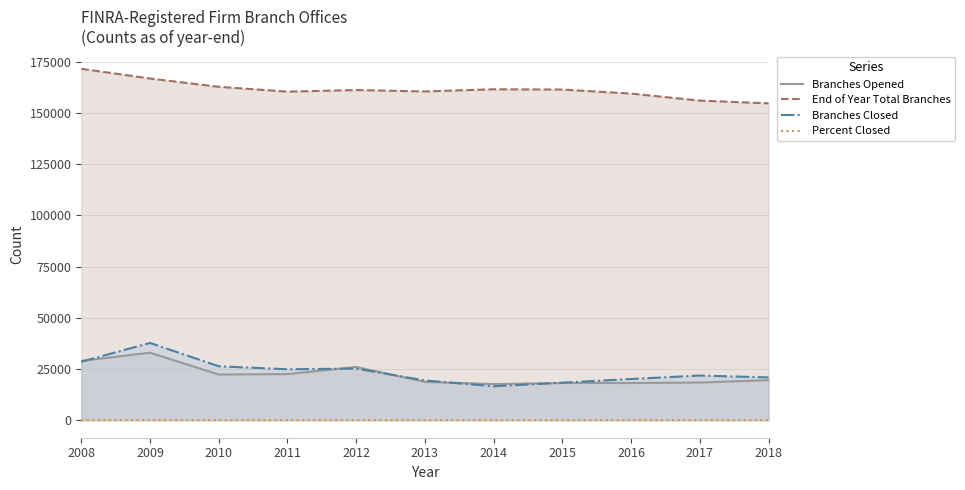

Reading left to right, what are all the values shown in this chart?

Branches Opened: 28924	32960	22276	22499	25974	18691	17625	18158	18126	18375	19536
End of Year Total Branches: 171659	166893	162847	160483	161264	160573	161644	161506	159529	156107	154772
Branches Closed: 28555	37727	26324	24863	25193	19382	16554	18296	20103	21797	20875
Percent Closed: 17	23	16	15	16	12	10	11	13	14	13